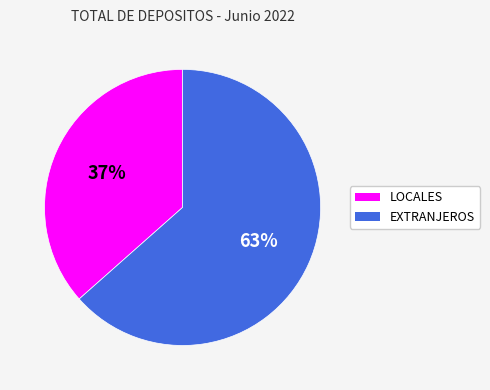

Which category has the smallest portion of the pie?

LOCALES